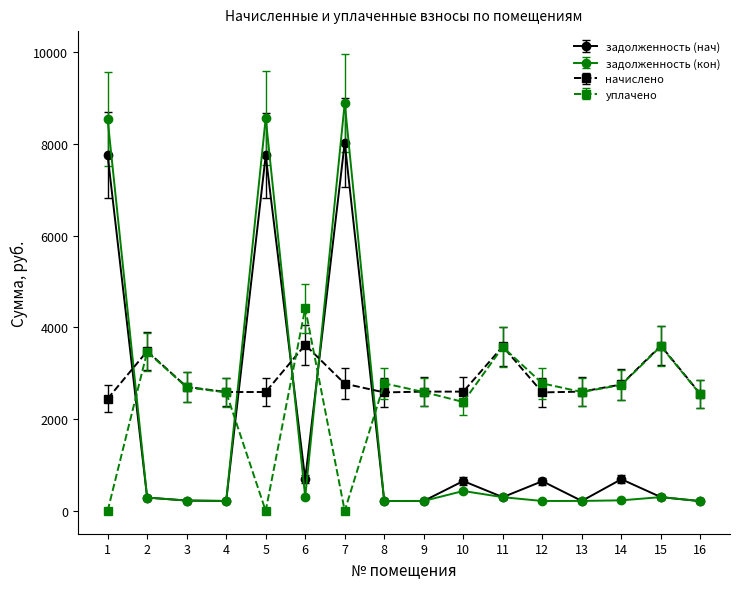

True or false: задолженность (нач) has a value of 216.7 at 13.

True